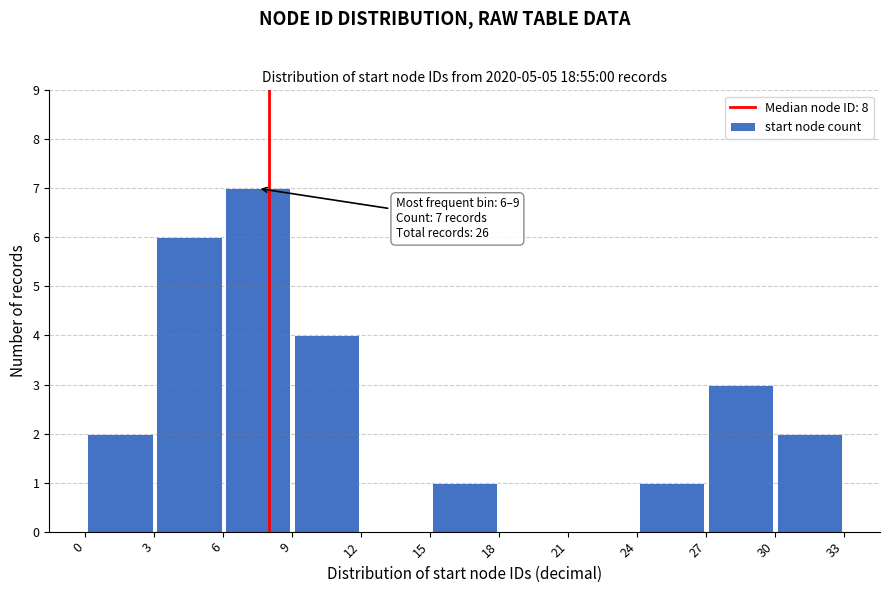

Which range on the x-axis has the tallest bar?

6 to 9